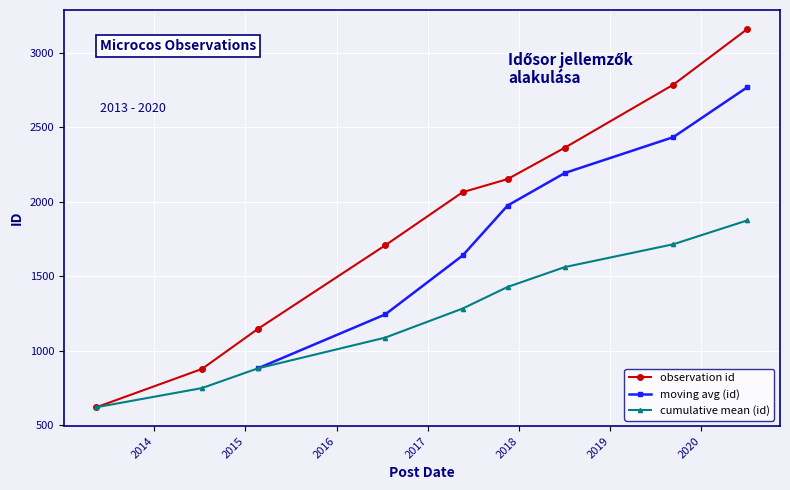

Approximately how many times larger is the value at 2017-11-16 compared to 2015-02-20?

1.9